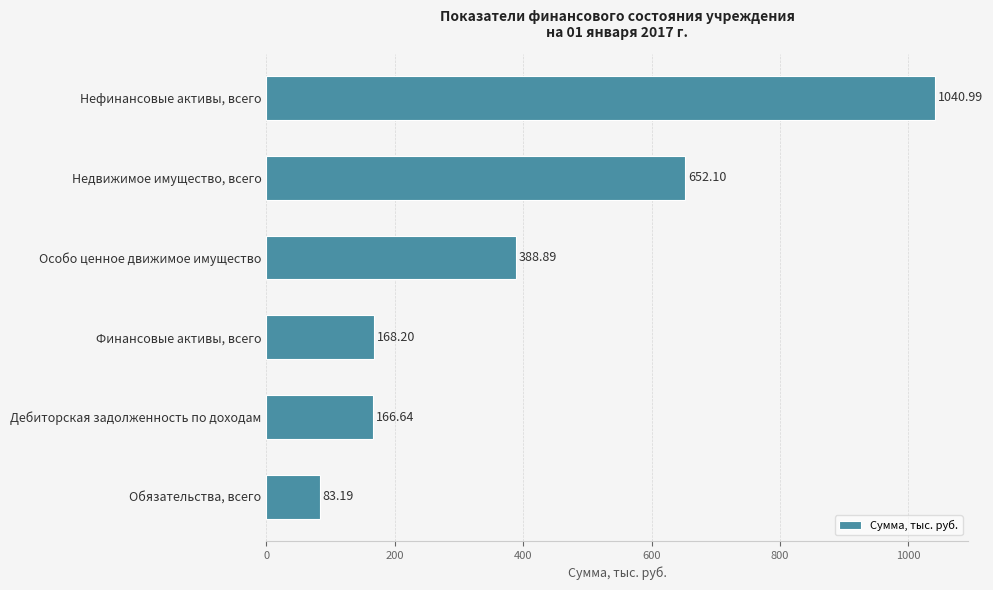

What is the minimum value shown in the chart?

83.2